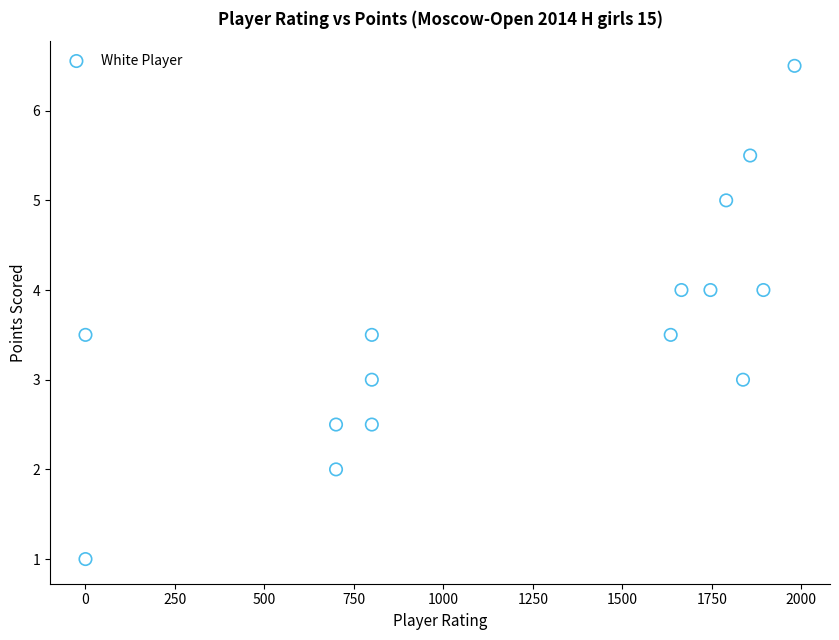

What is the range of X values (max minus min)?

1981.0